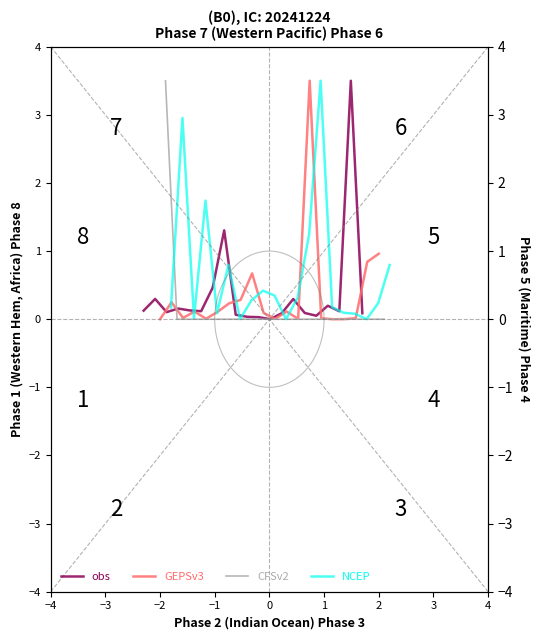

List the series in order of their peak value, lowest first.

obs, GEPSv3, CFSv2, NCEP